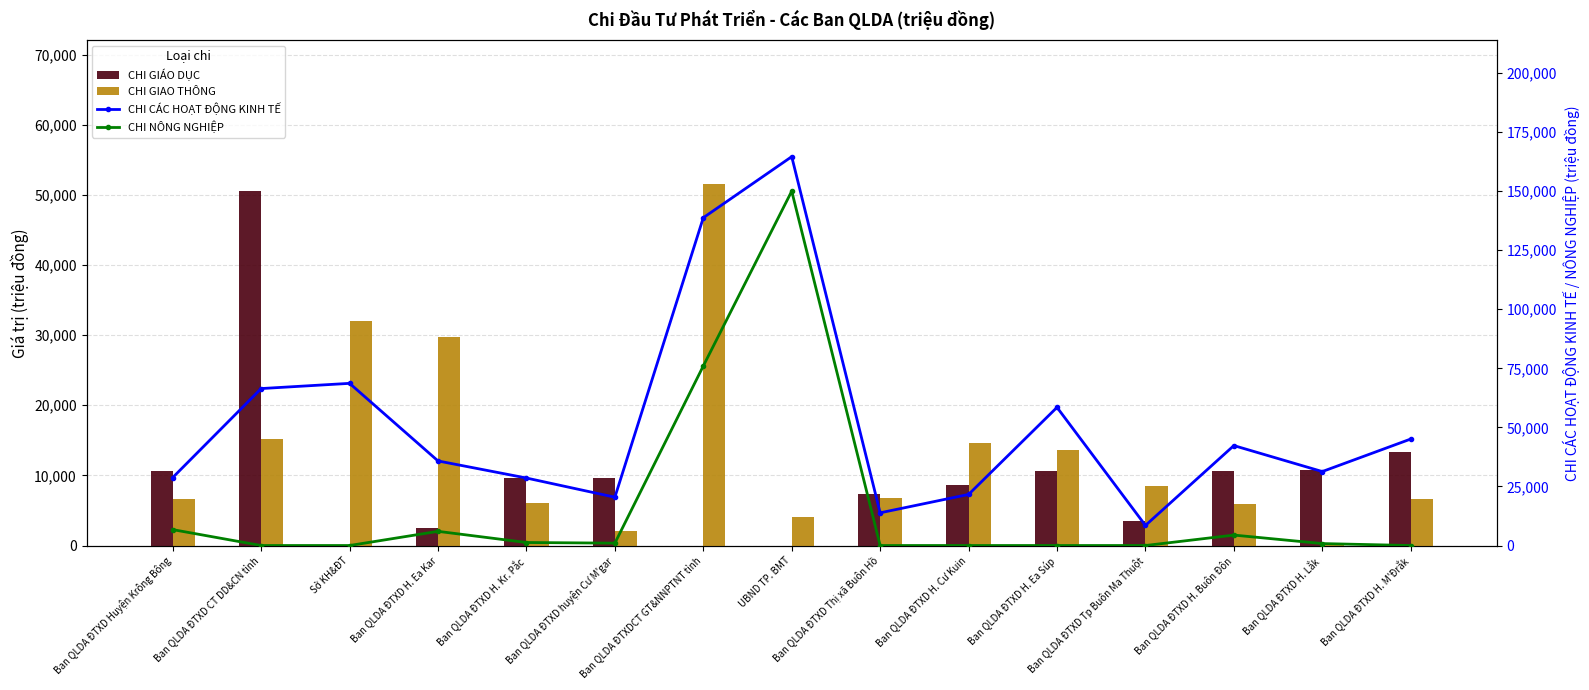

True or false: CHI GIÁO DỤC has a value of 7400 at Ban QLDA ĐTXD Thị xã Buôn Hồ.

True